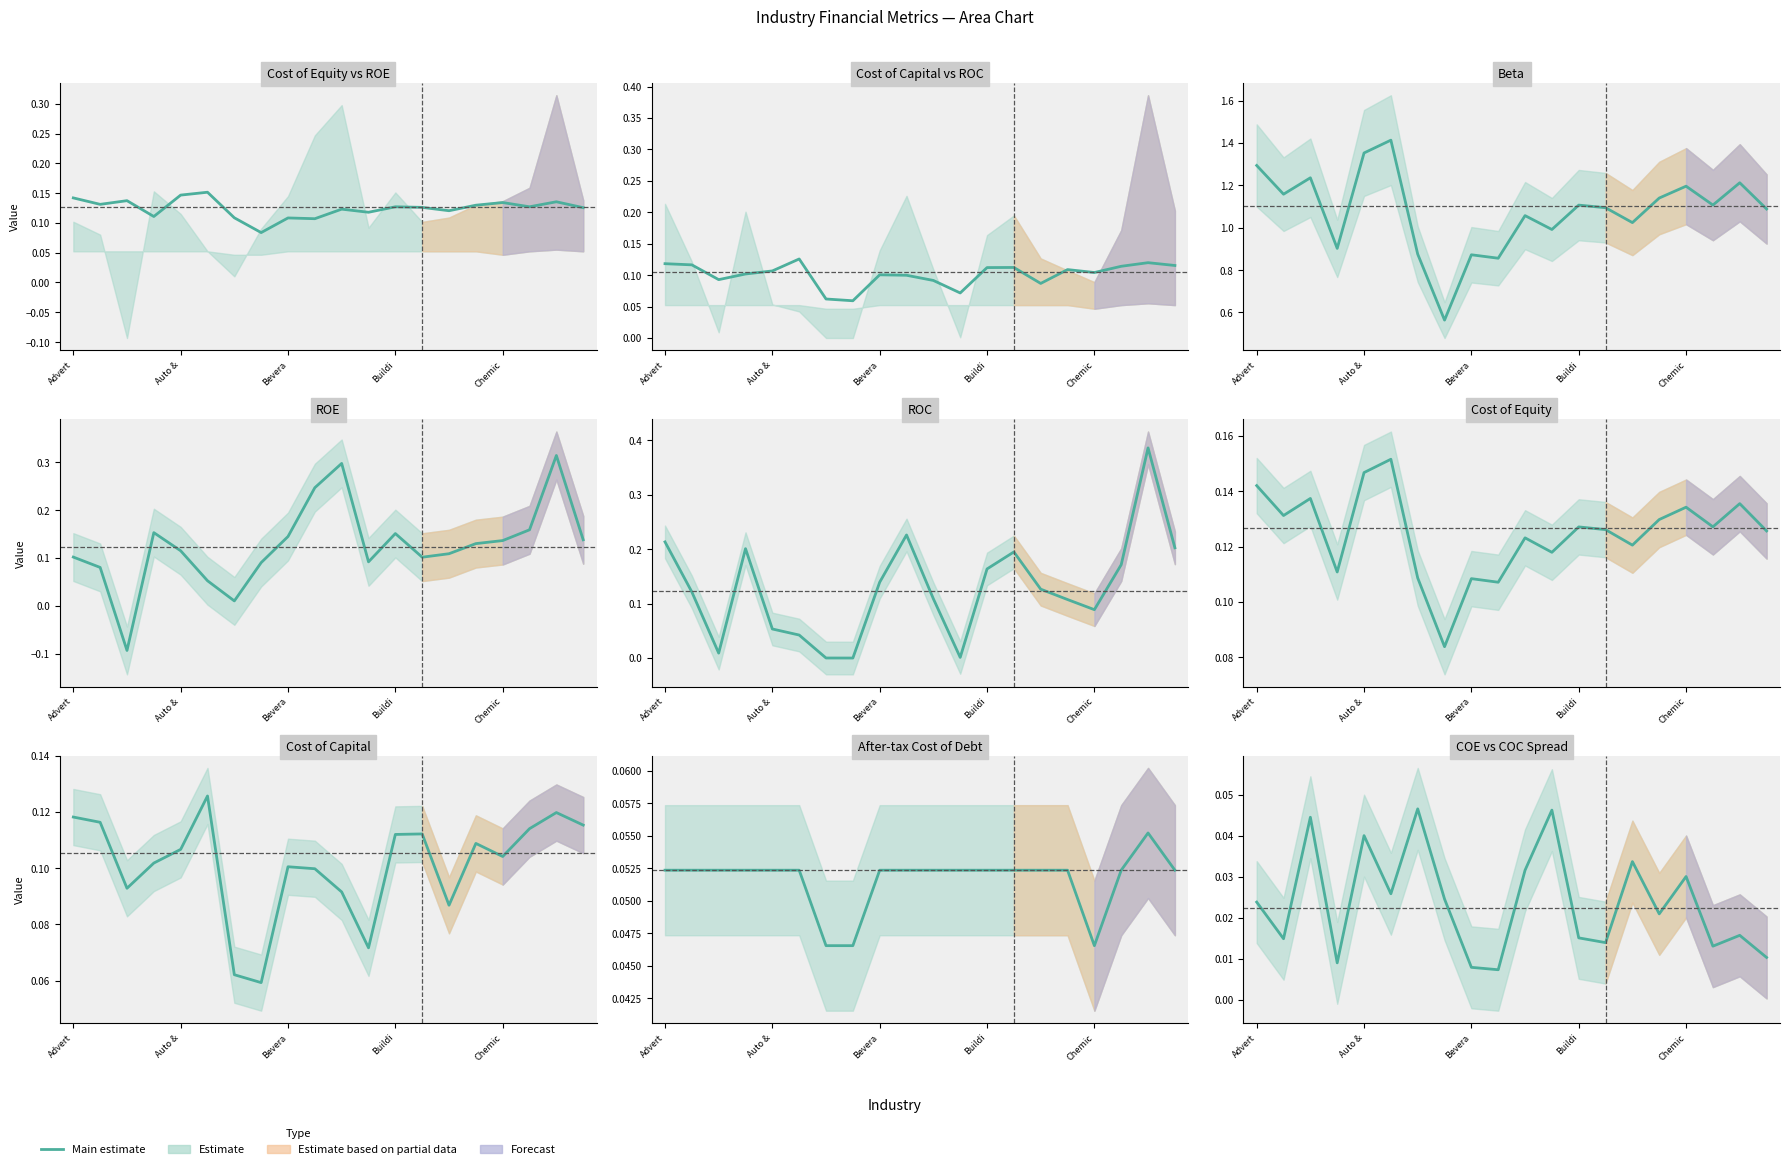

How many values in the ROC series exceed 0?

19